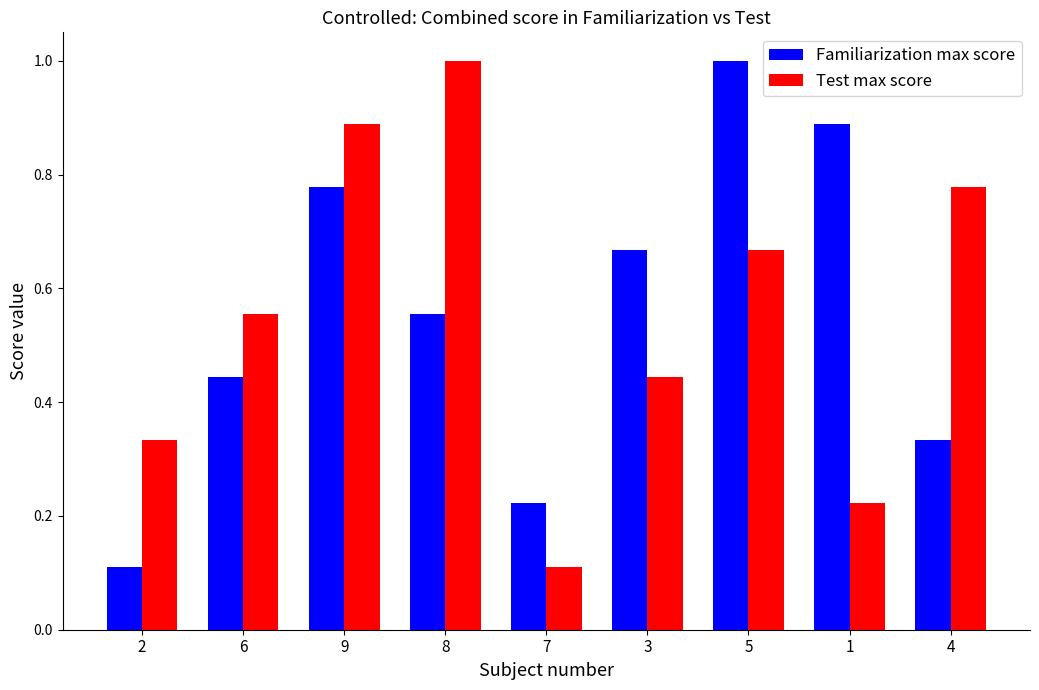

Between 7 and 4, which series saw the biggest shift?

Test max score